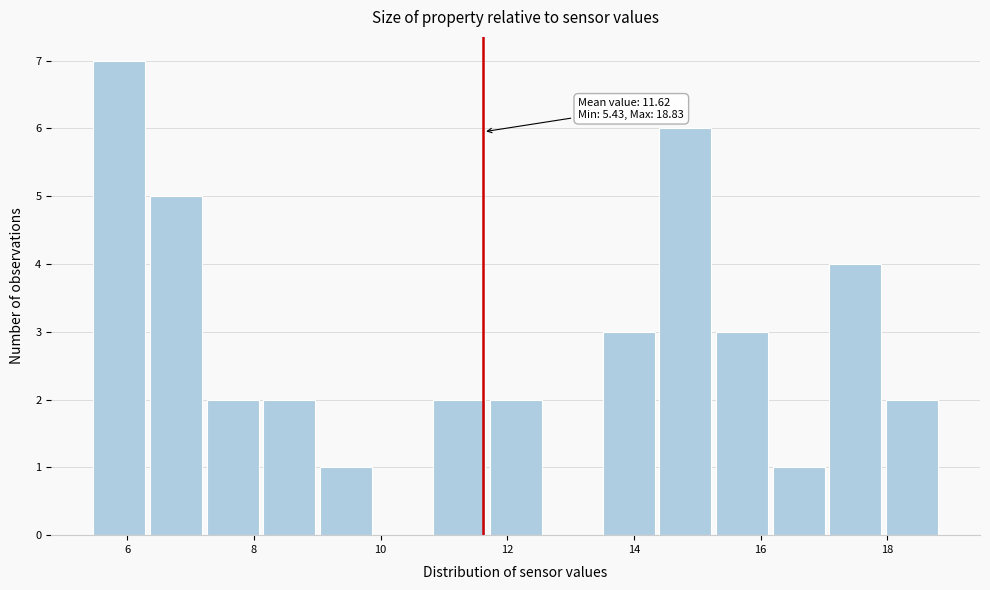

Which range on the x-axis has the tallest bar?

5.4 to 6.4